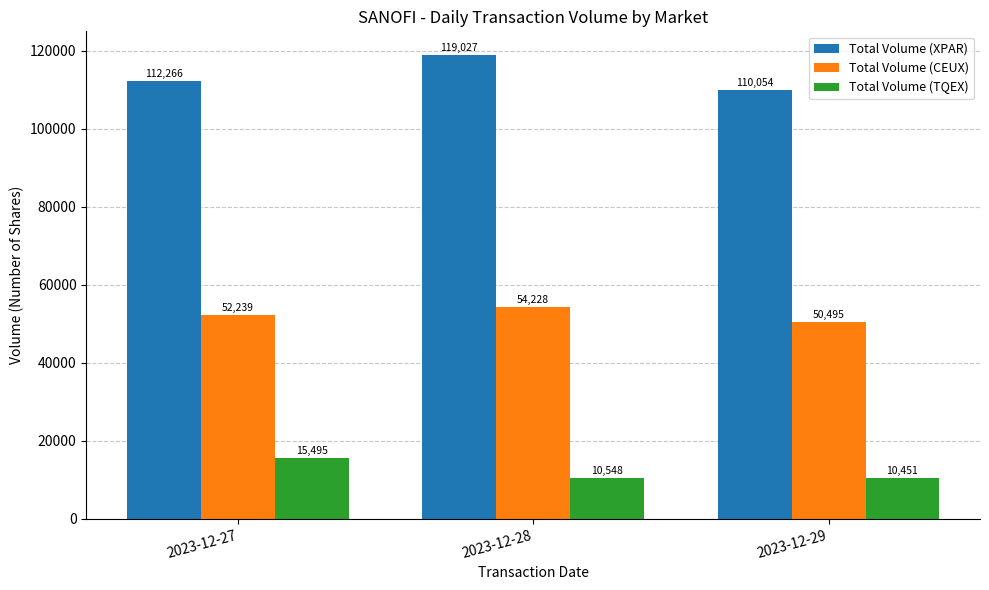

What is the sum of the Total Volume (XPAR) values at 2023-12-28 and 2023-12-29?

229081